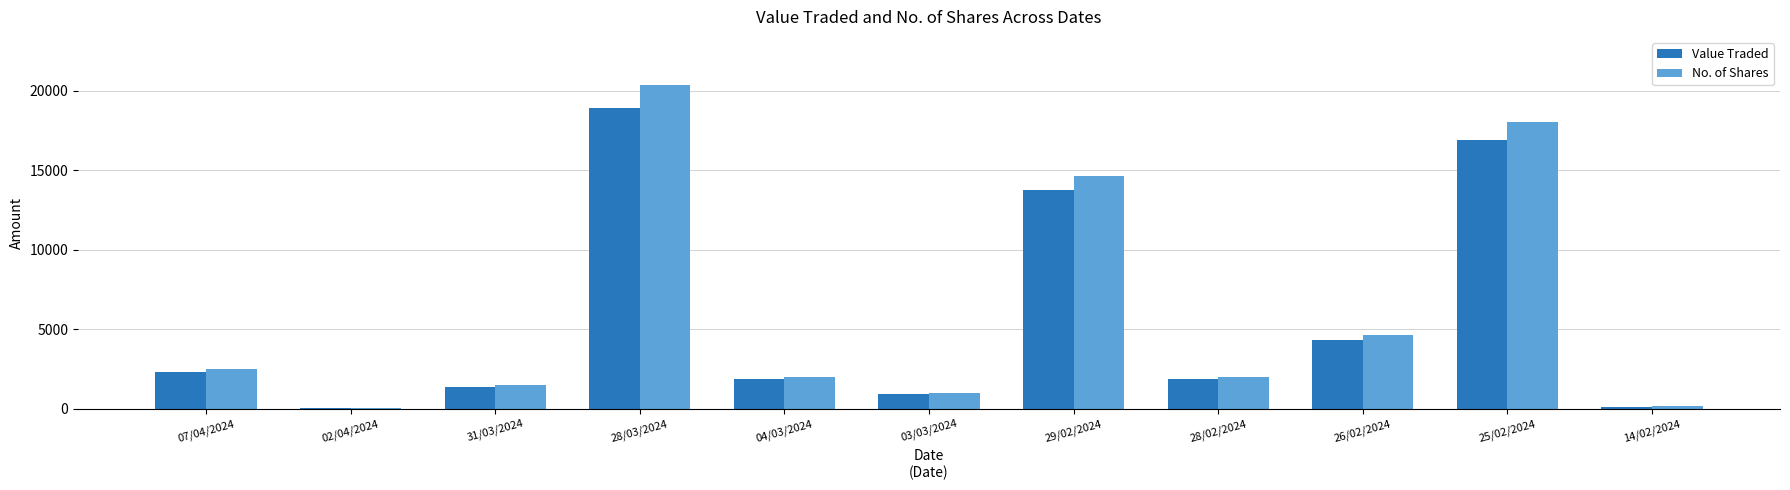

At which category is the sum across all series the highest?

28/03/2024